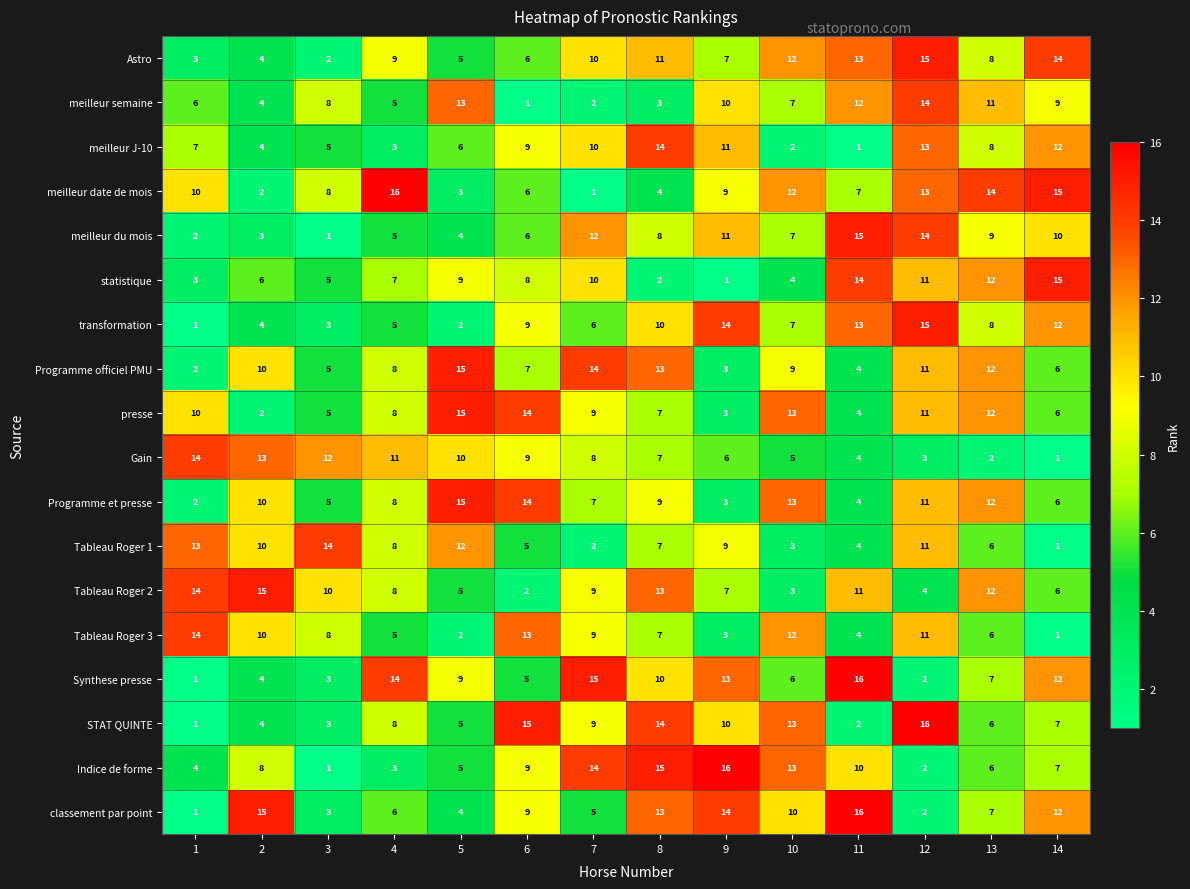

The meilleur J-10 series shows 19 at 14. True or false?

False